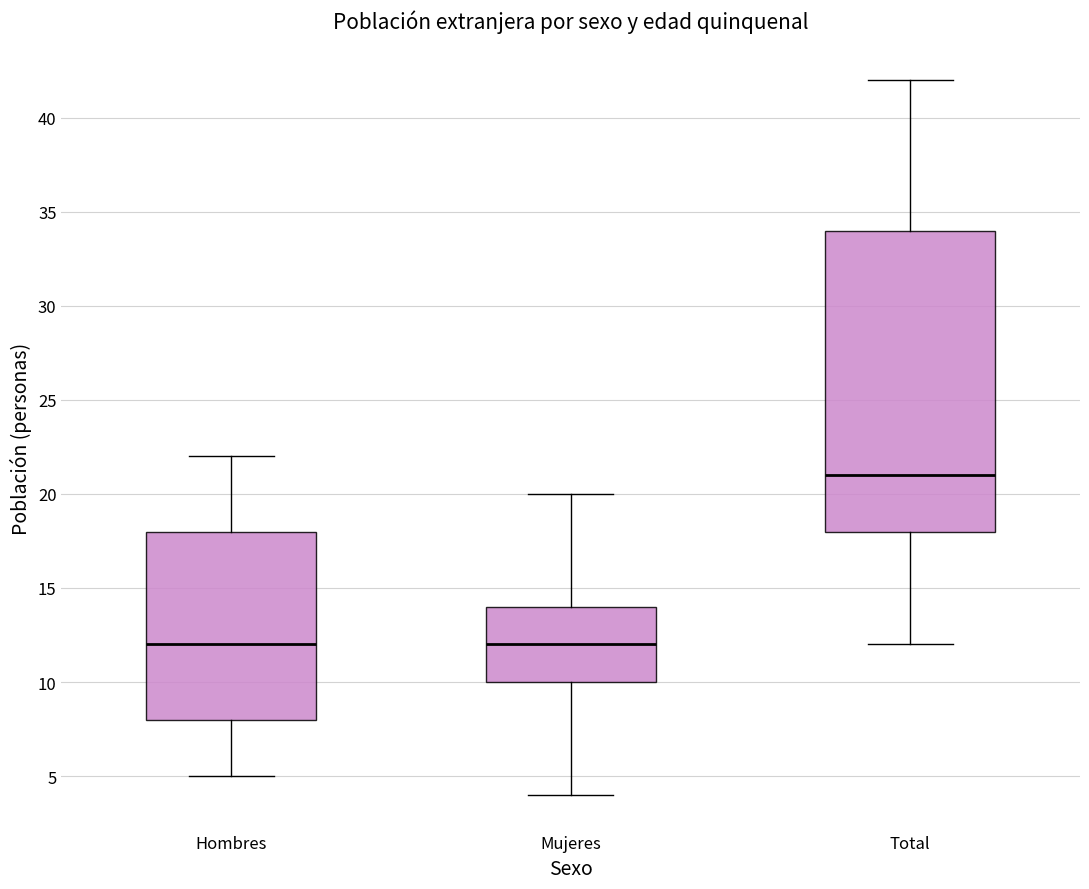

Comparing the boxes themselves (not the whiskers), which one is the tallest?

Total